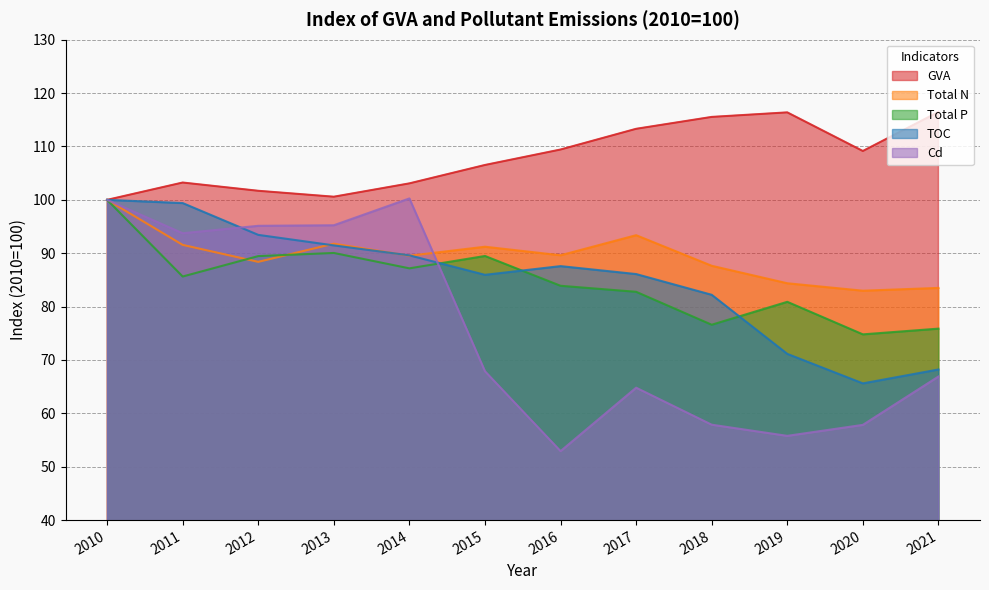

Is it true that Cd equals 22.6 at 2020?

False